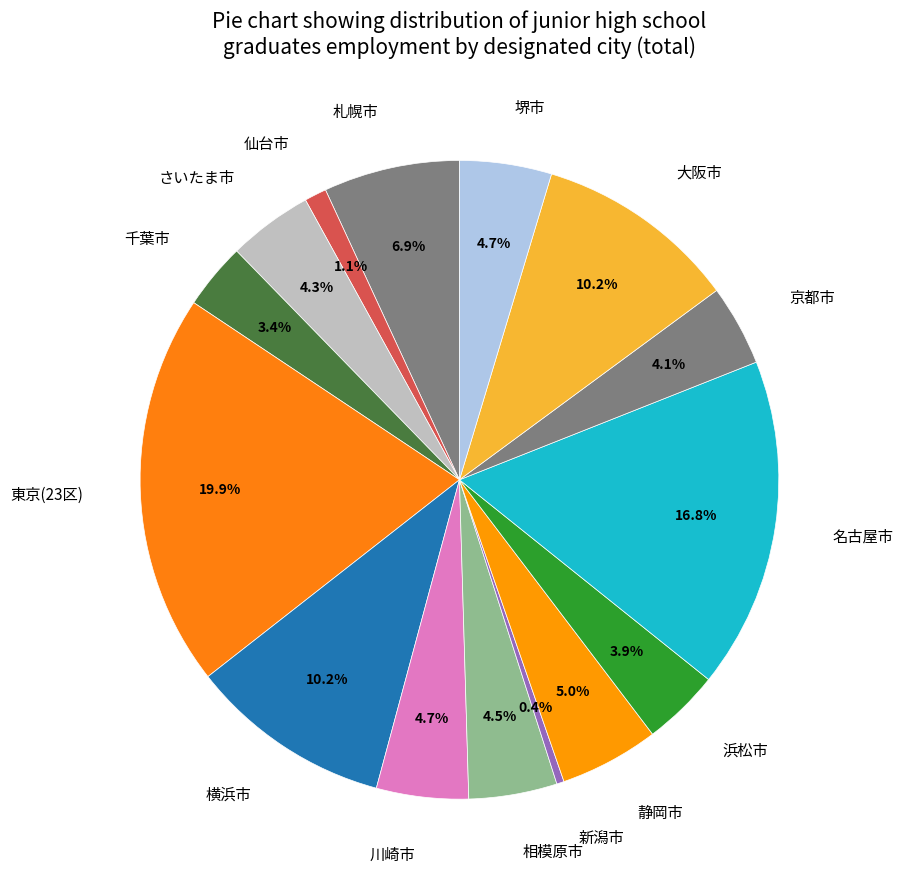

To the nearest percent, what is the average slice percentage?

7%